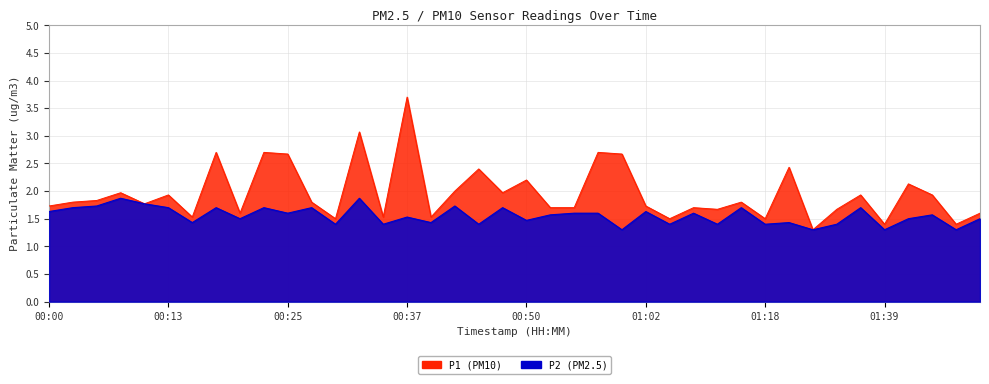

Rank the categories by P1 value from highest to lowest.

00:37, 00:32, 00:18, 00:22, 00:57, 00:25, 01:00, 01:26, 00:45, 00:50, 01:42, 00:42, 00:08, 00:47, 00:13, 01:37, 01:44, 00:05, 00:03, 00:28, 01:15, 00:10, 00:00, 01:02, 00:52, 00:55, 01:10, 01:13, 01:34, 00:20, 01:49, 00:15, 00:35, 00:40, 00:30, 01:05, 01:18, 01:39, 01:47, 01:32